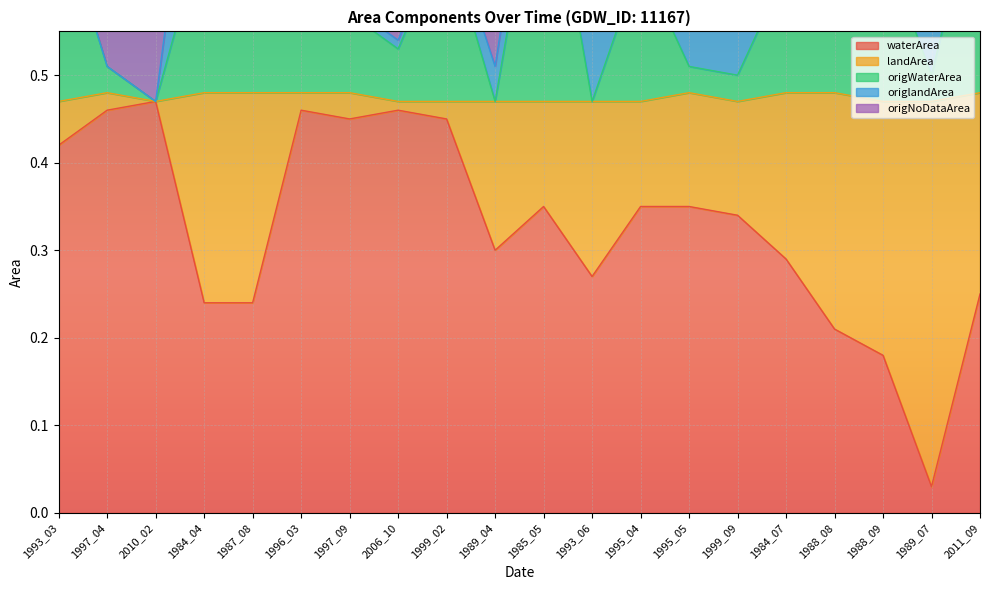

How many origWaterArea values are between 0 and 1?

20